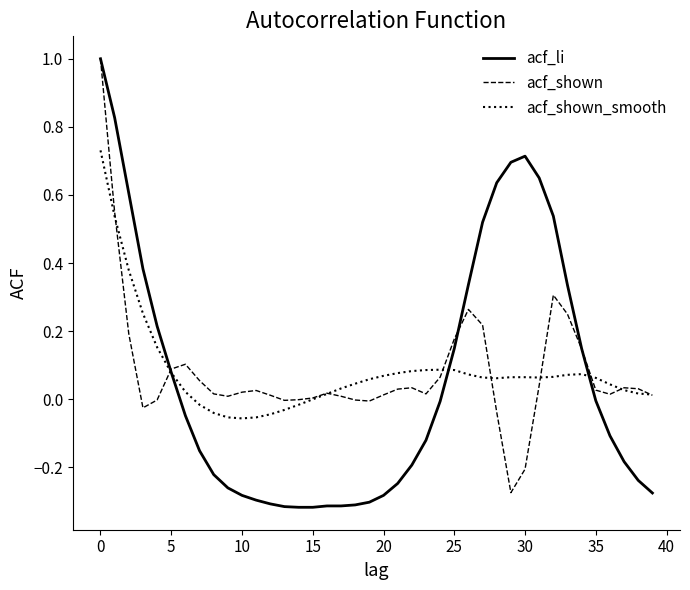

What is the greatest value displayed?

1.0